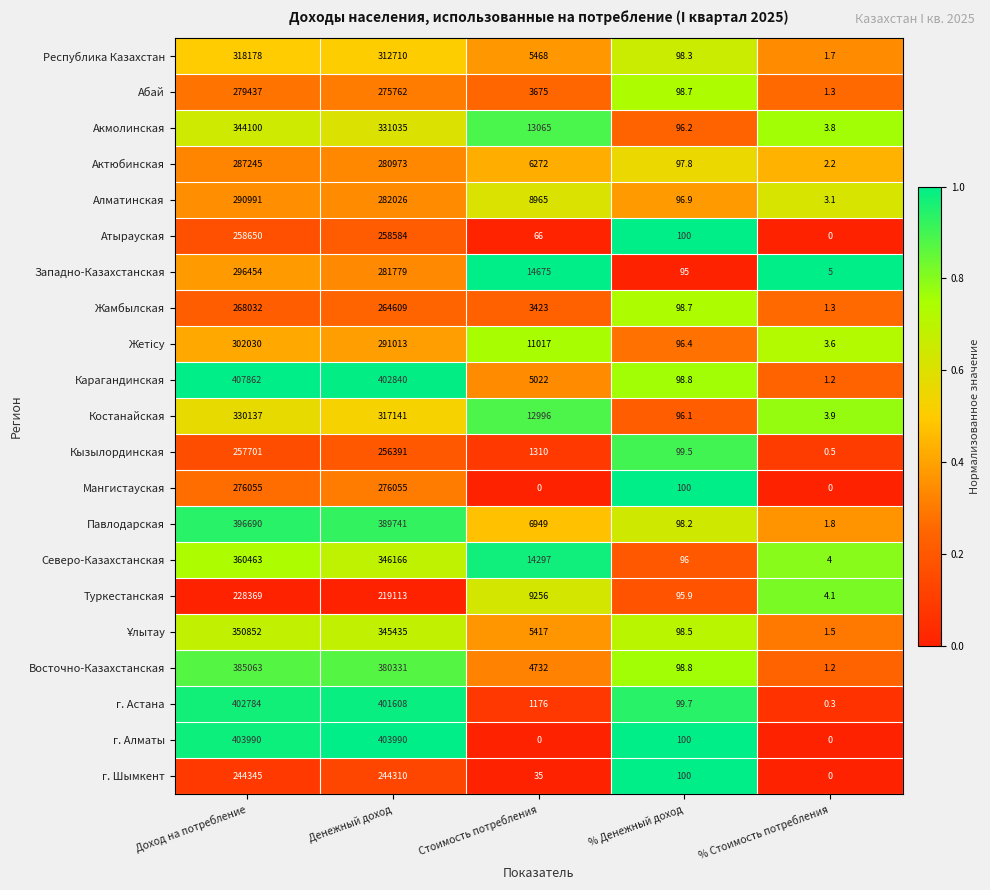

Which category has the highest value across all series?

Доход на потребление